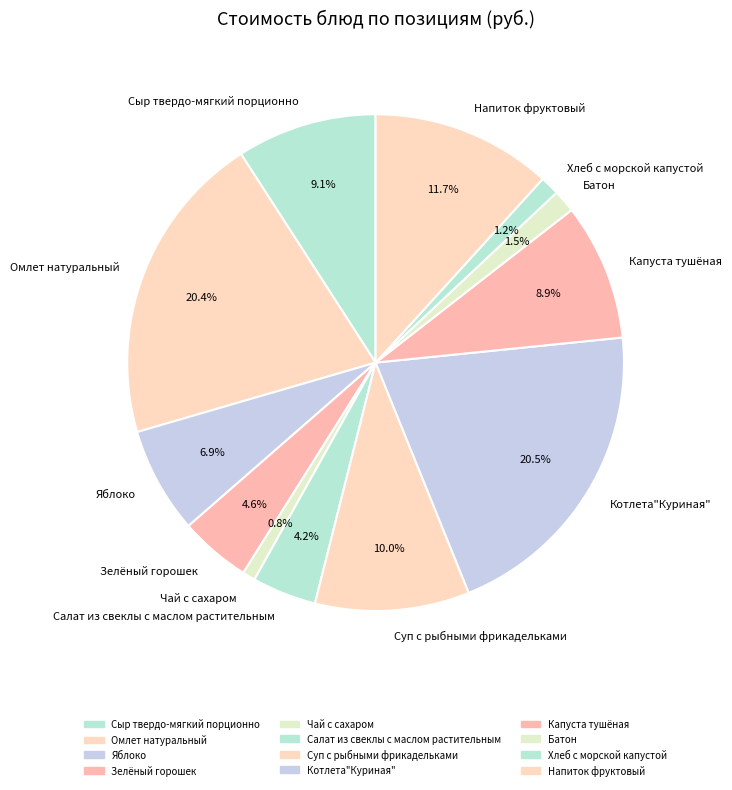

Is it true that Чай с сахаром is 10% of the pie?

False